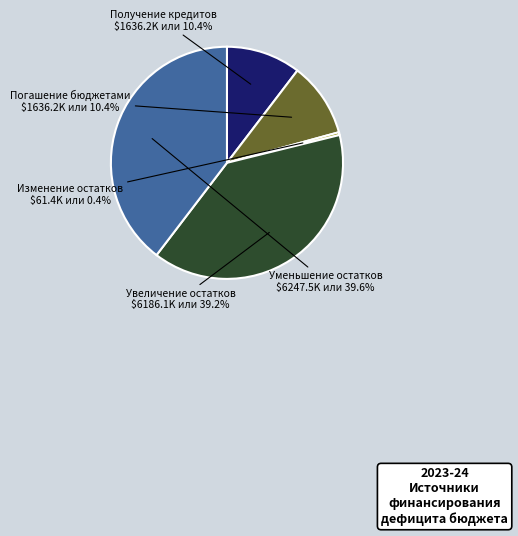

To the nearest percent, what is the difference between the largest and smallest slice percentages?

39%